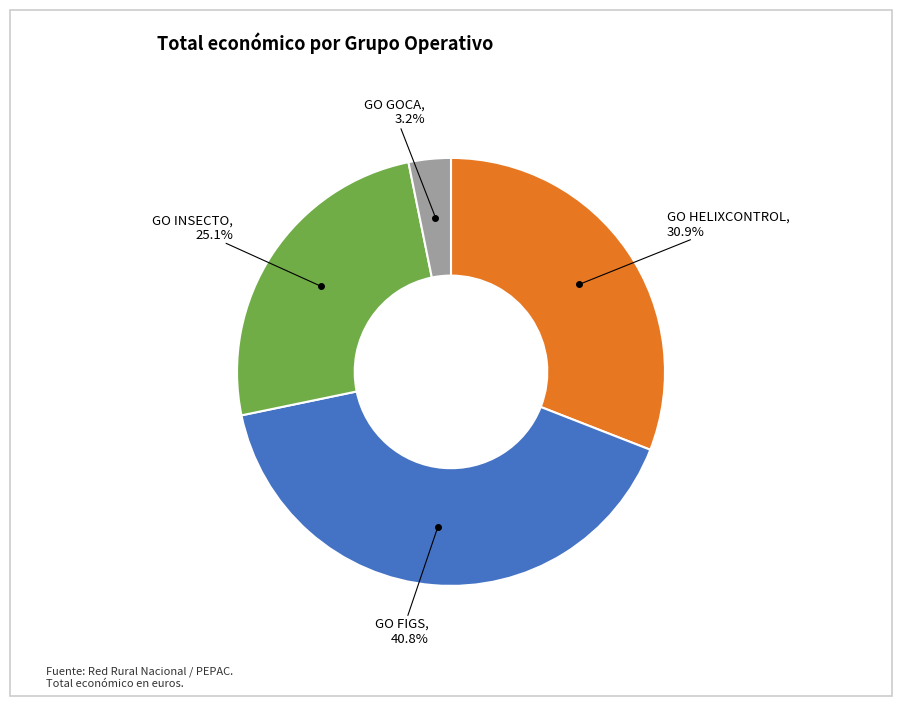

Is there any slice that represents more than half of the pie?

No